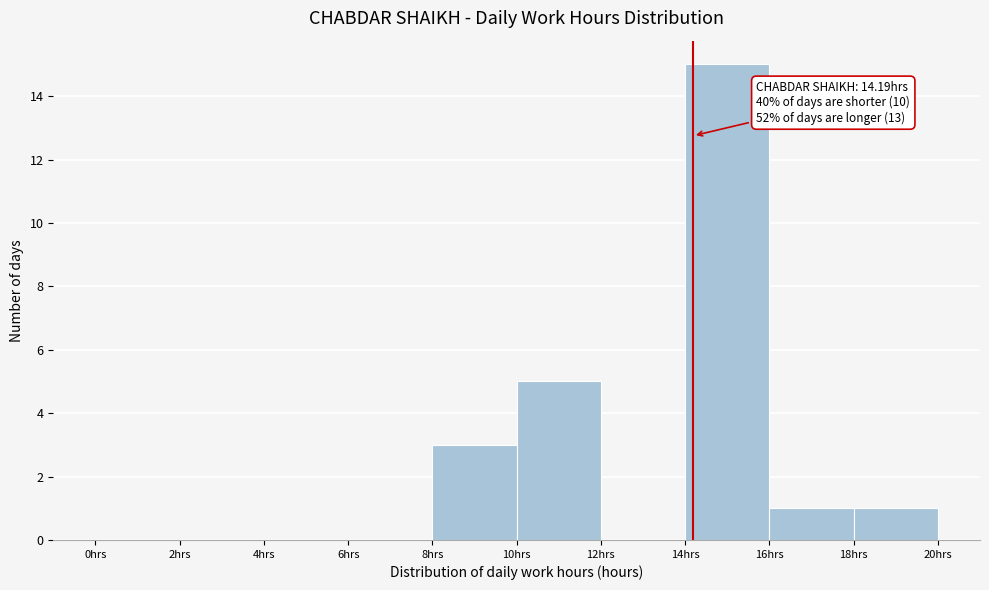

Over which range of the x-axis is the bar tallest?

14 to 16